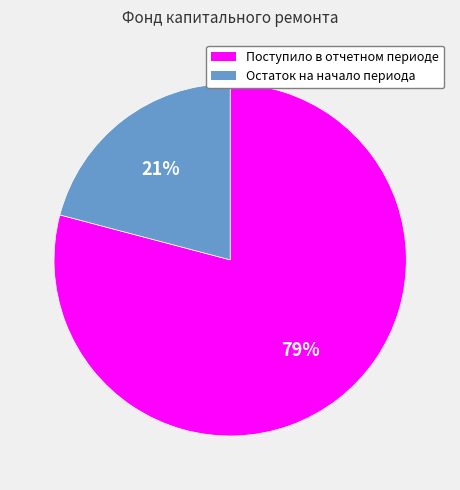

What is the ratio of the value at Поступило в отчетном периоде to the value at Остаток на начало периода?

3.8